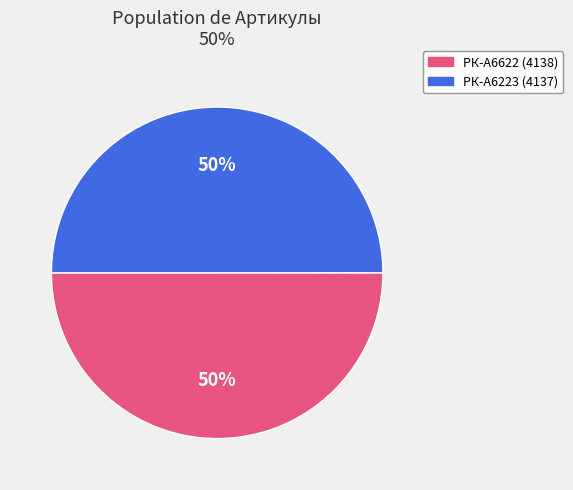

To the nearest percent, what is the average slice percentage?

50%